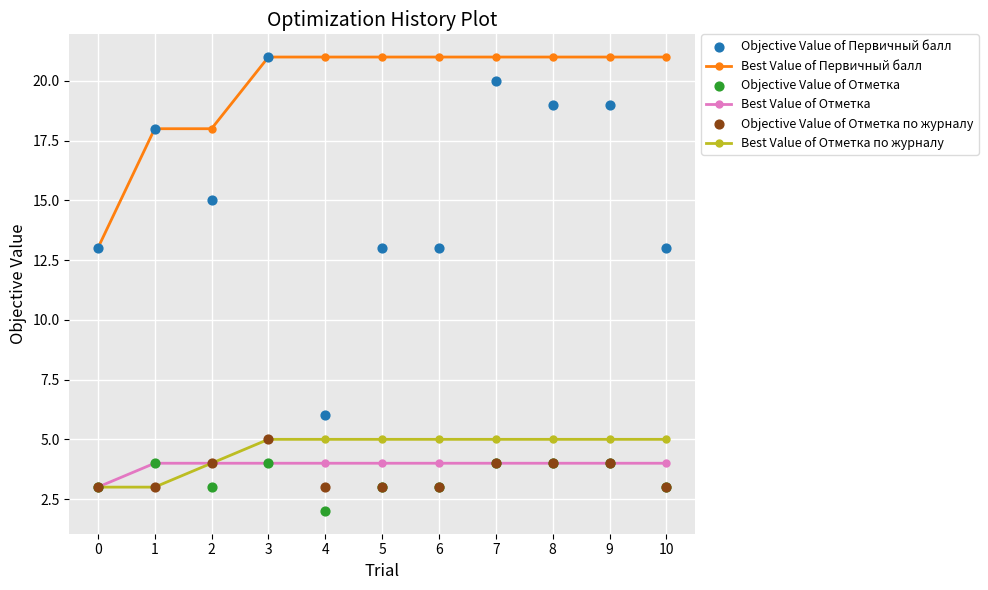

Is the value of Best Value of Первичный балл at 2 greater than the value of Best Value of Отметка at 4?

Yes